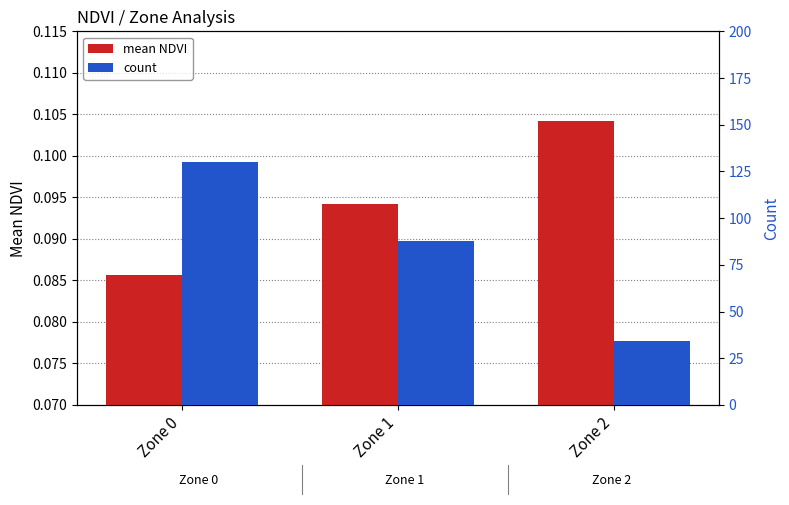

What is the value of the count bar at the 3rd from the left?

34.0